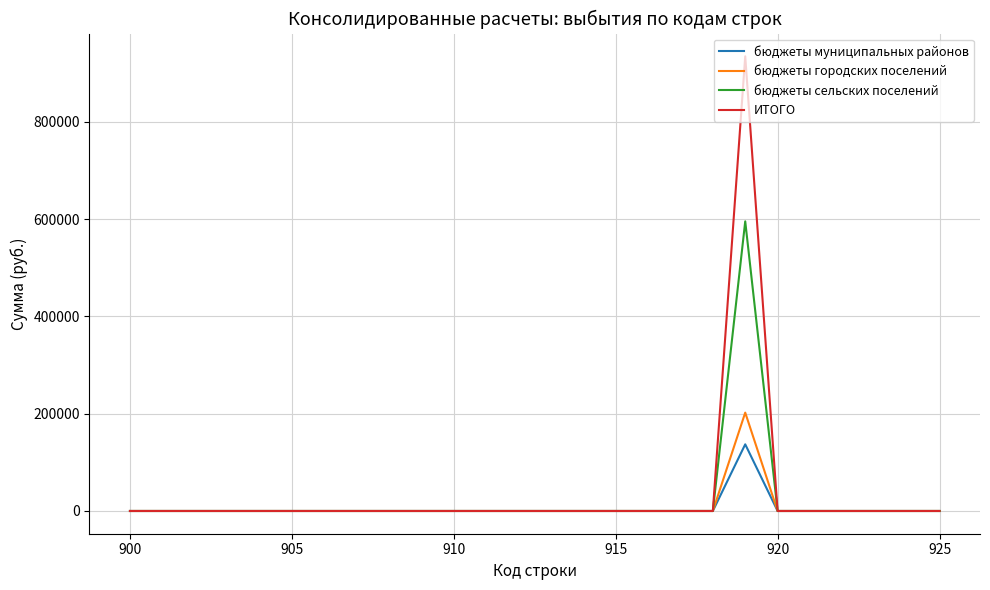

Which series has the largest range (max minus min)?

ИТОГО